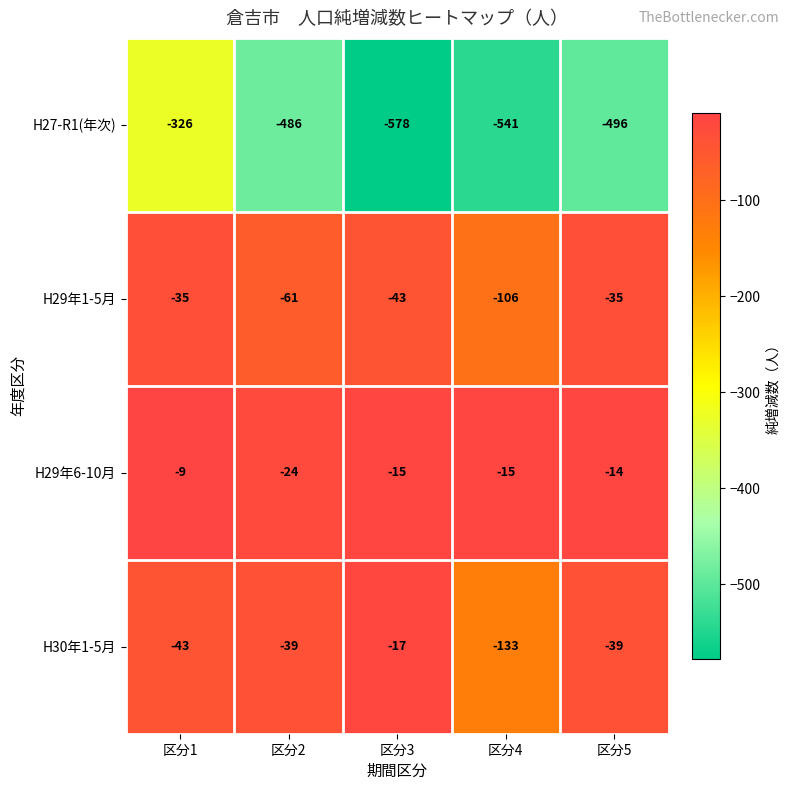

True or false: H30年1-5月 has a value of -39 at 区分5.

True